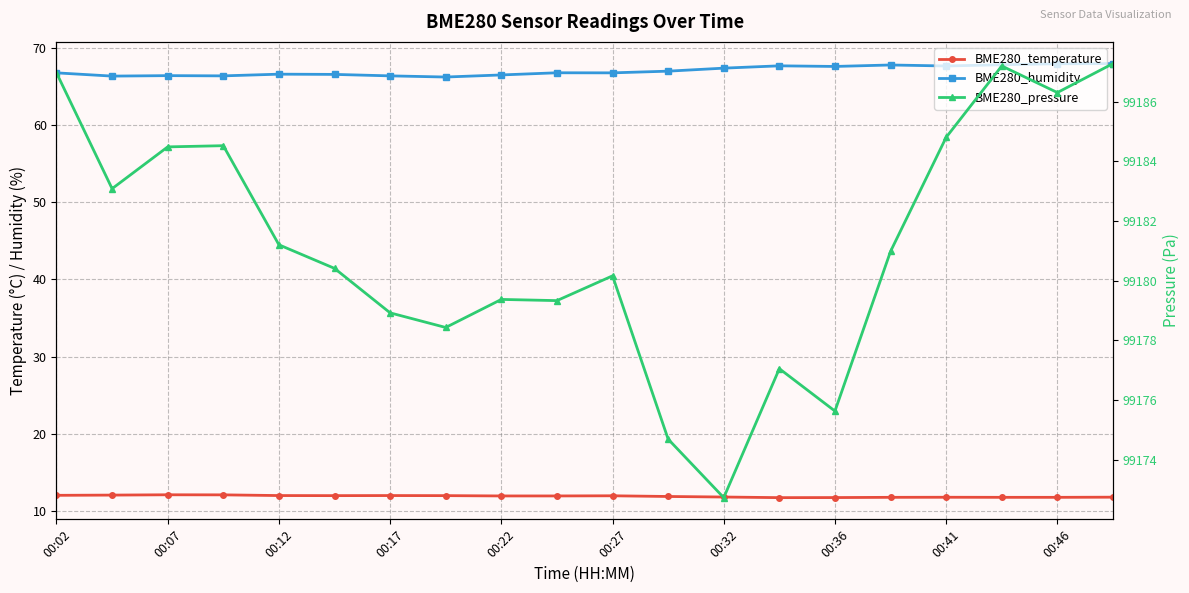

How many lines are shown in the chart?

3